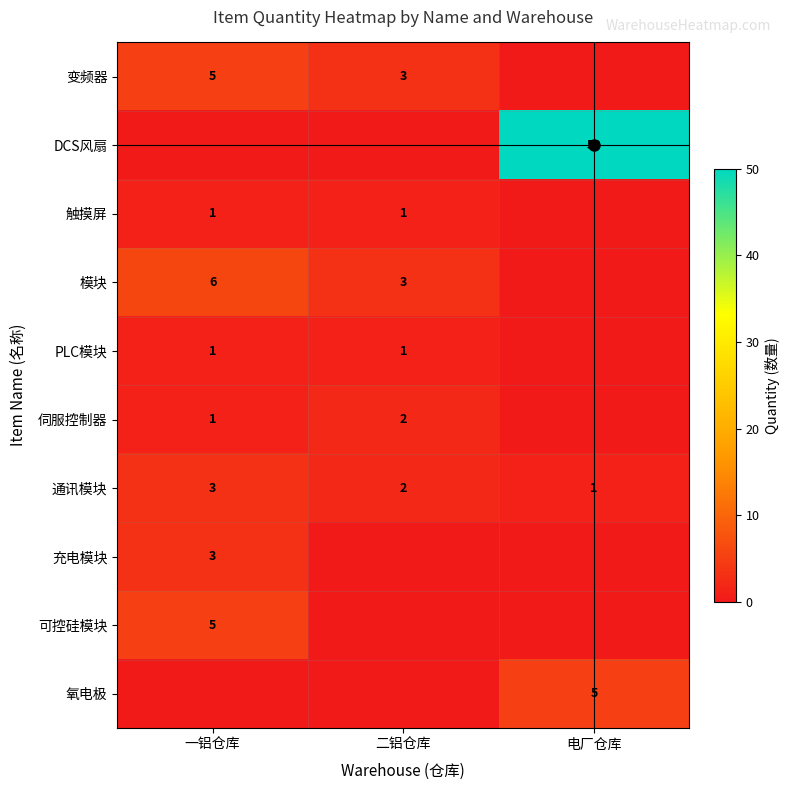

Is it true that PLC模块 equals 2 at 二铝仓库?

False